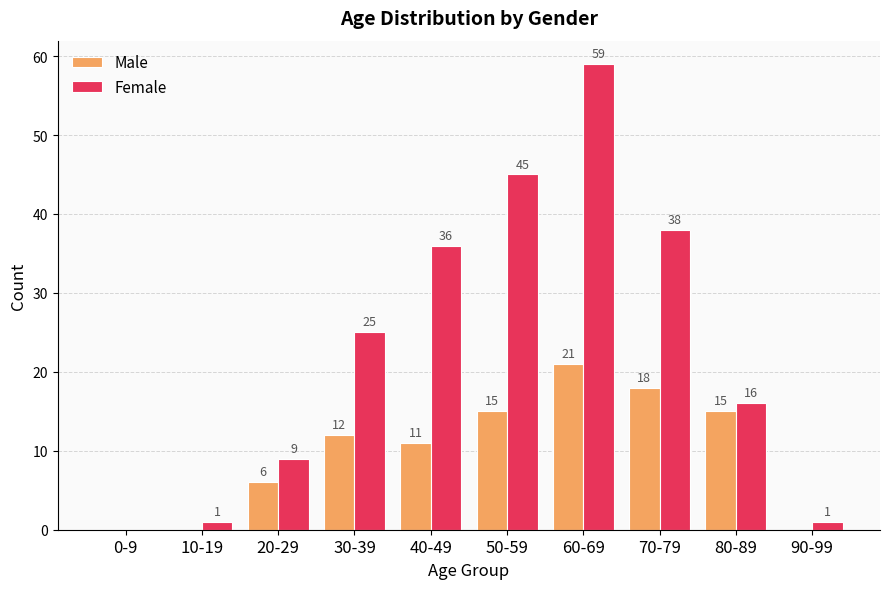

Which category has the highest value across all series?

60-69